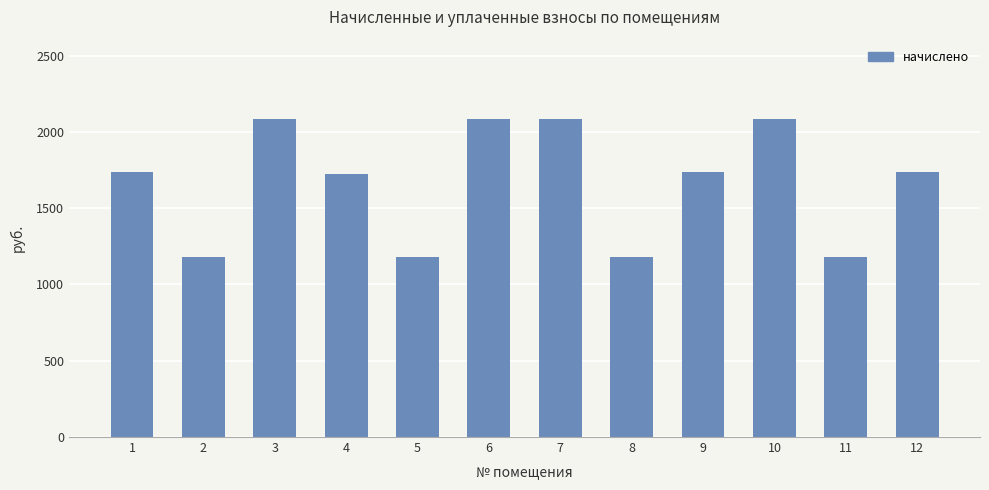

What is the sum of the values at 12 and 4?

3456.2